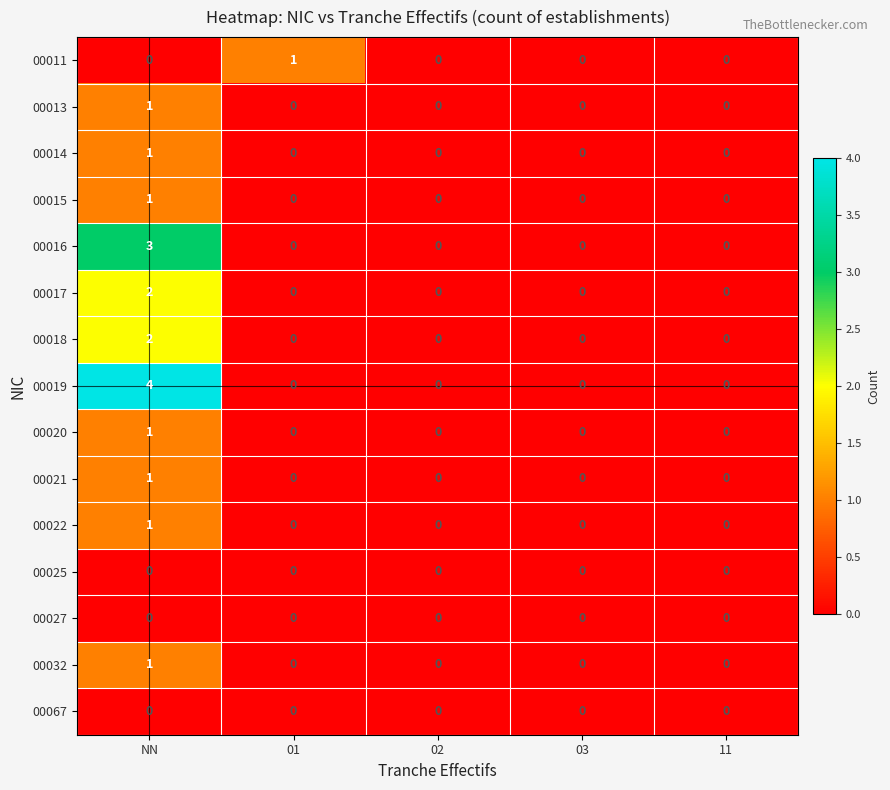

At which category is the sum across all series the highest?

NN